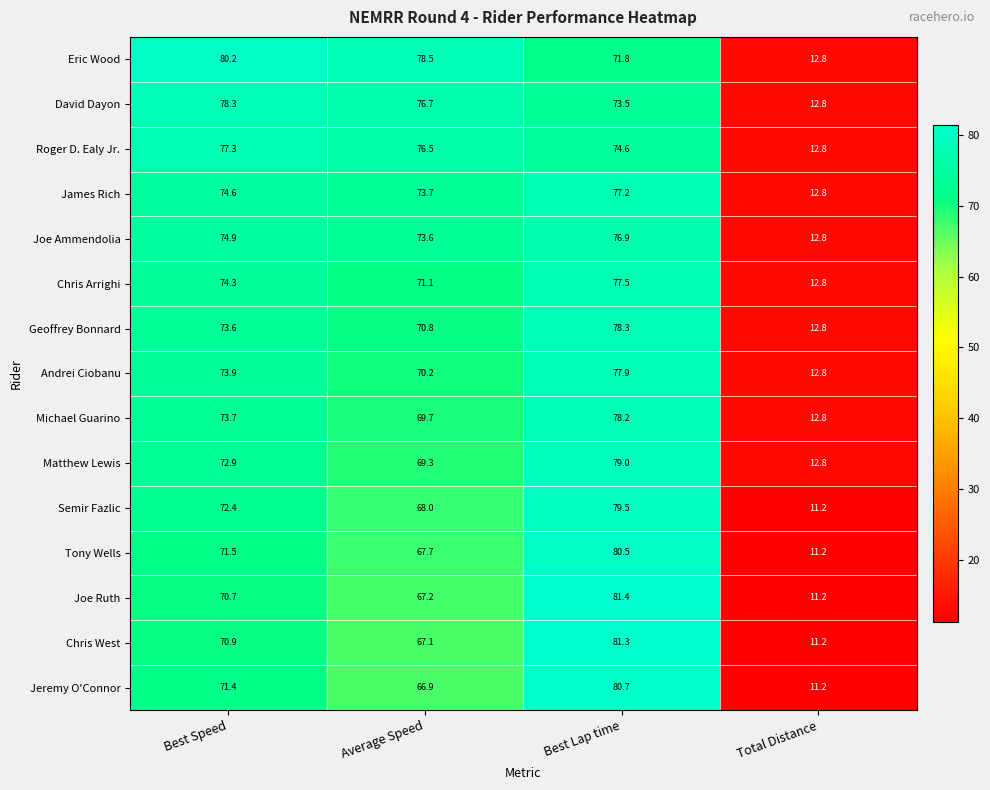

What is the spread (max minus min) of values at Total Distance?

1.6